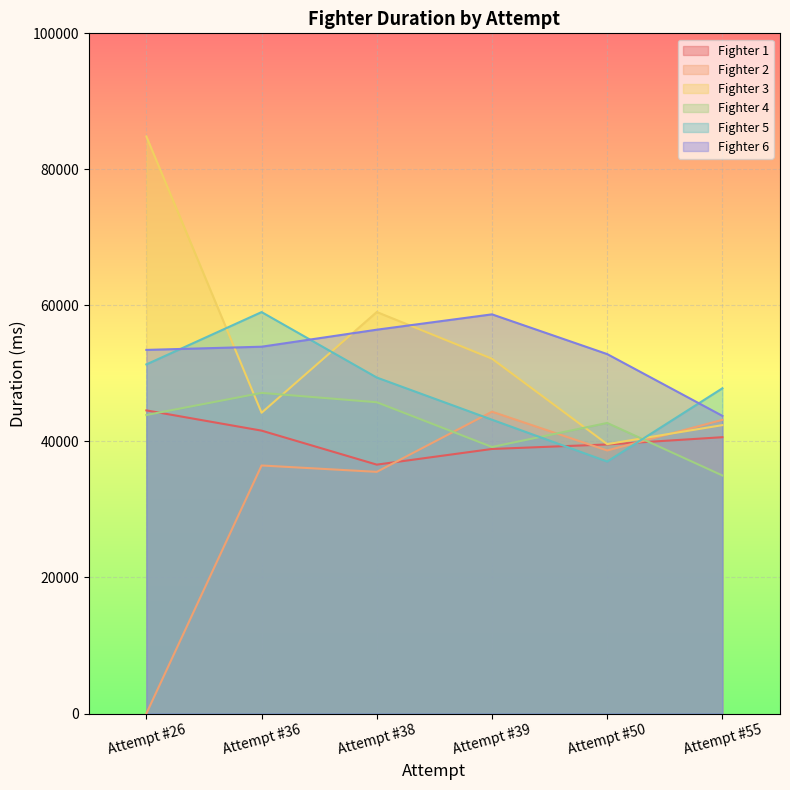

At which category is the sum across all series the highest?

Attempt #38